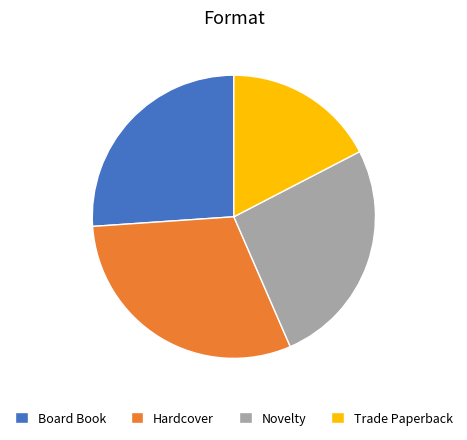

Which category has the biggest portion of the pie?

Hardcover